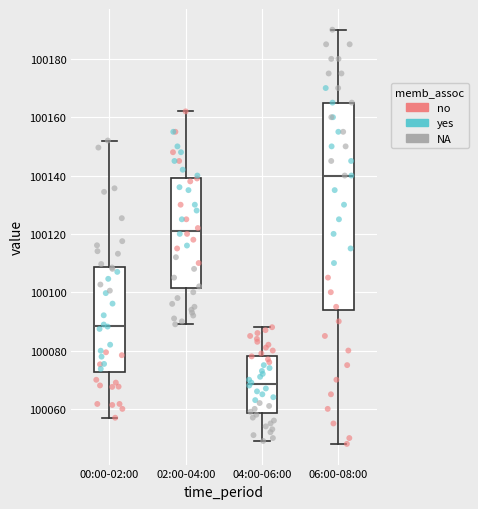

Where is the lower edge of the box for 06:00-08:00 on the y-axis? The values are not printed on the chart, so give them approximately, as read against the axis.

100094